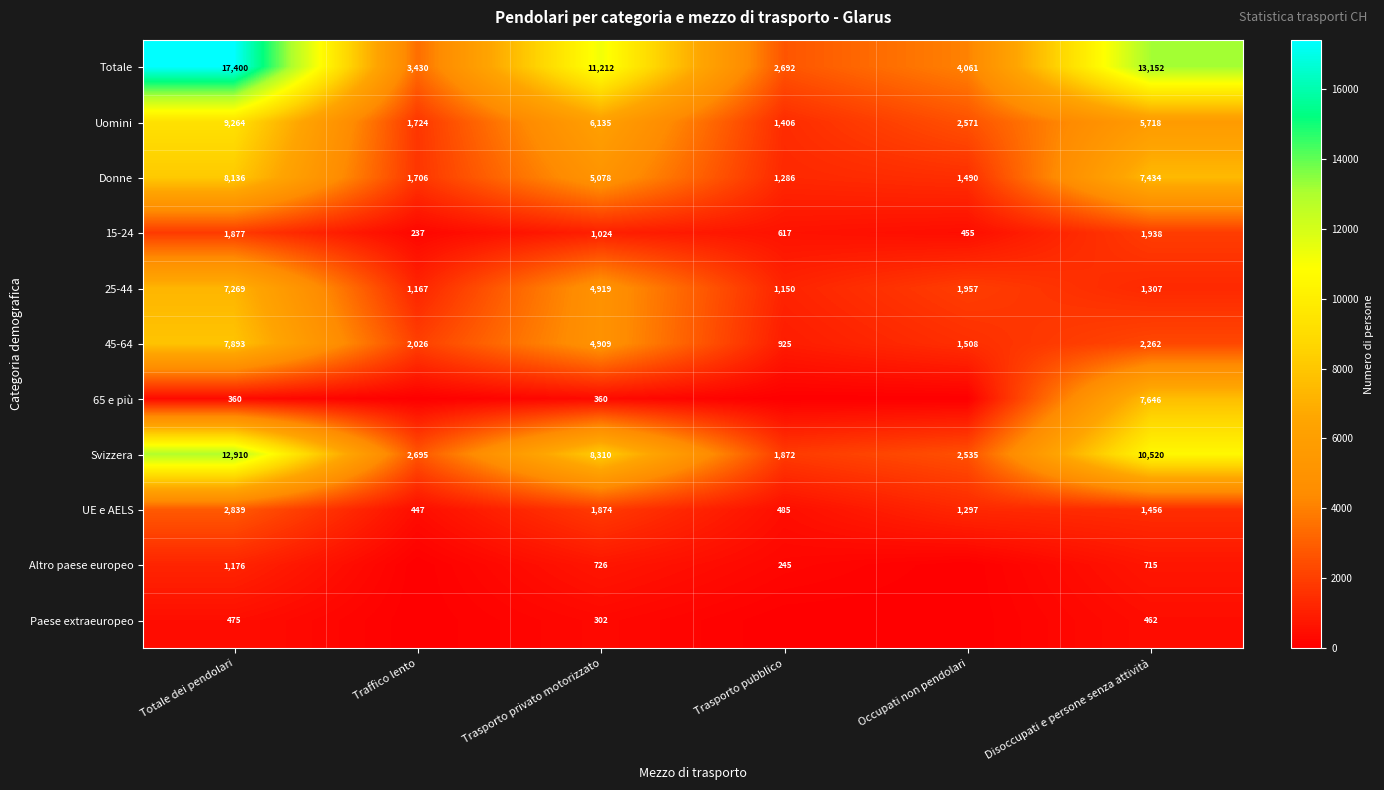

True or false: Svizzera has a value of 8310 at Trasporto privato motorizzato.

True